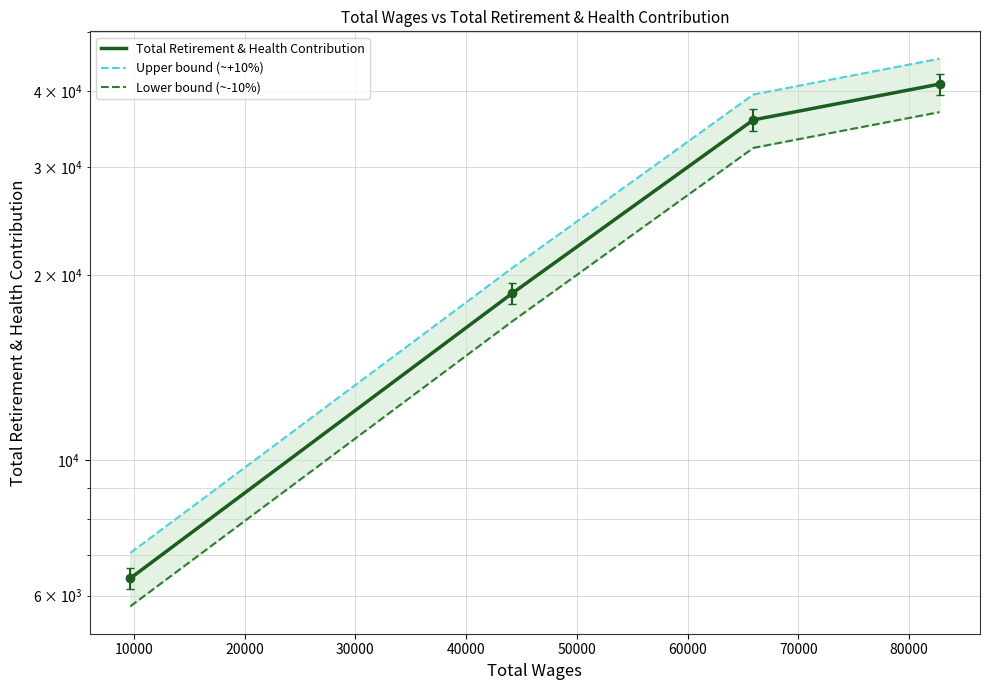

True or false: Total Retirement & Health Contribution and Upper bound (~+10%) intersect in this chart.

False